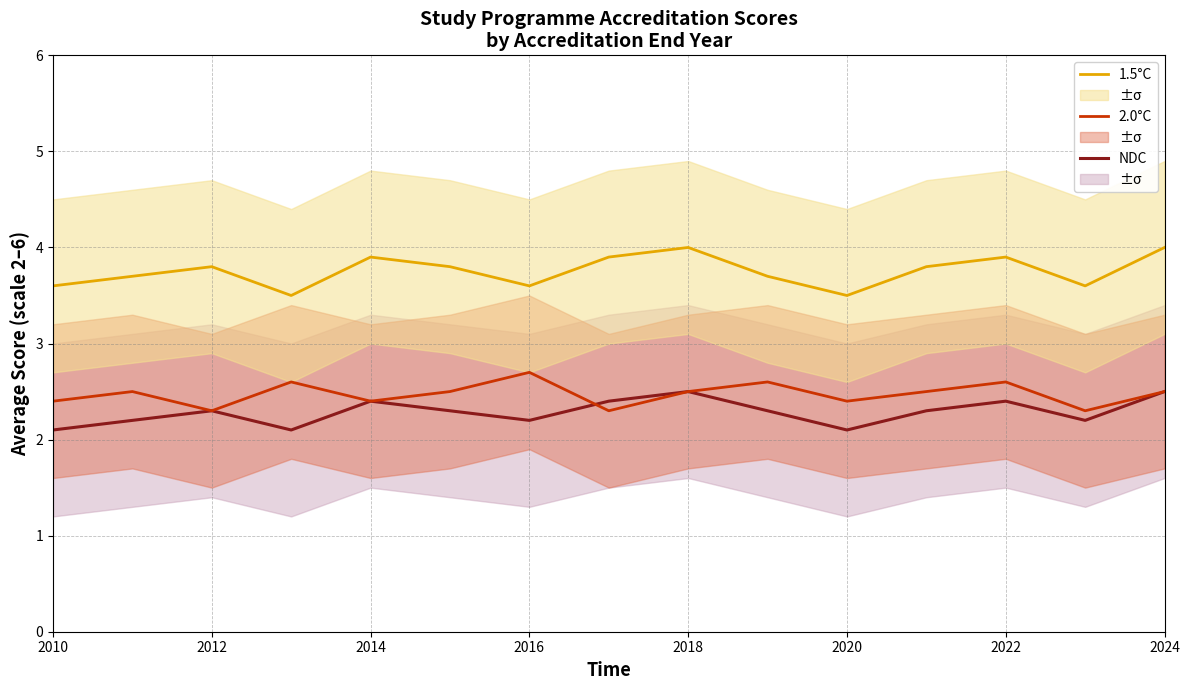

At how many categories does at least one series exceed 3?

15